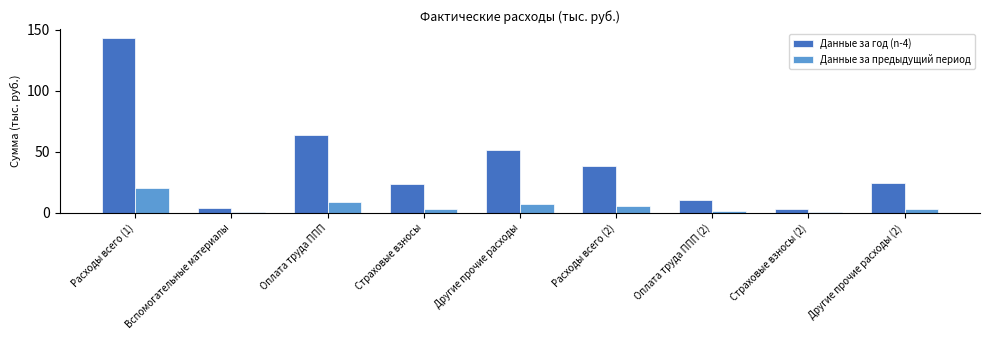

The value of Данные за год (n-4) at Расходы всего (2) is 38.5. True or false?

True